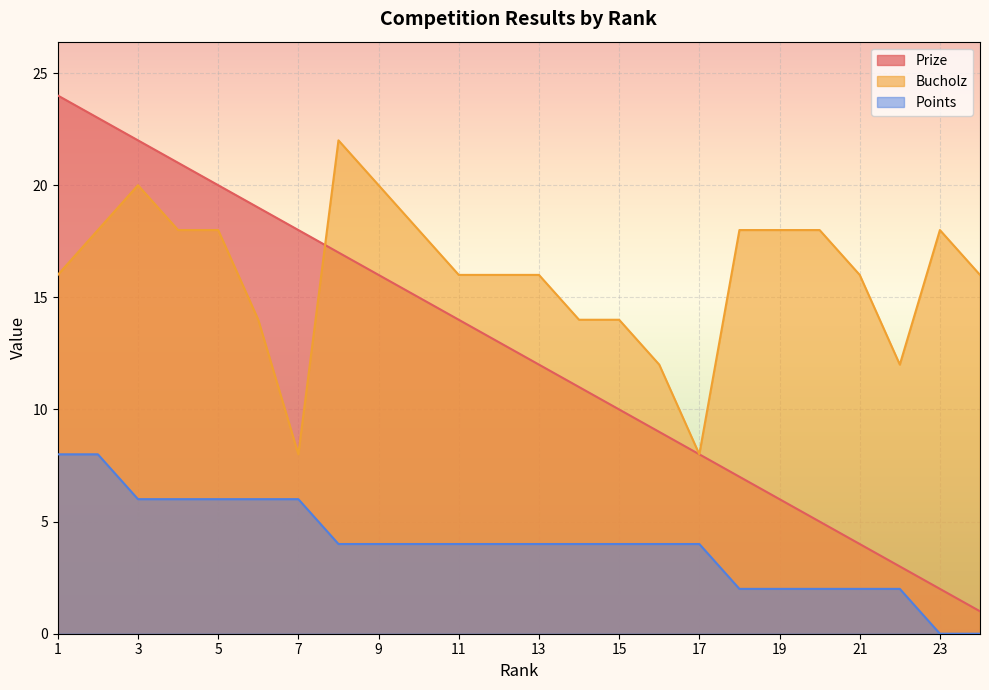

At which label does Bucholz reach its minimum?

7